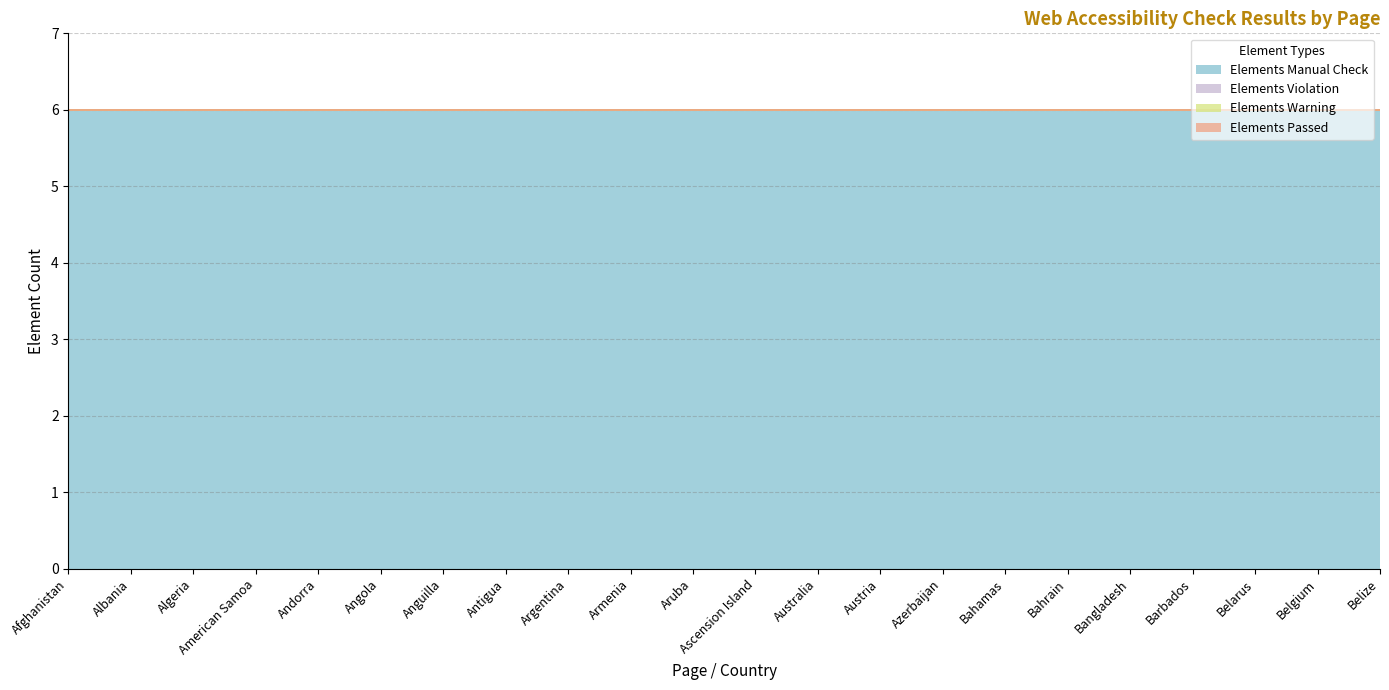

Is the value of Elements Violation at Armenia greater than the value of Elements Manual Check at Bangladesh?

No